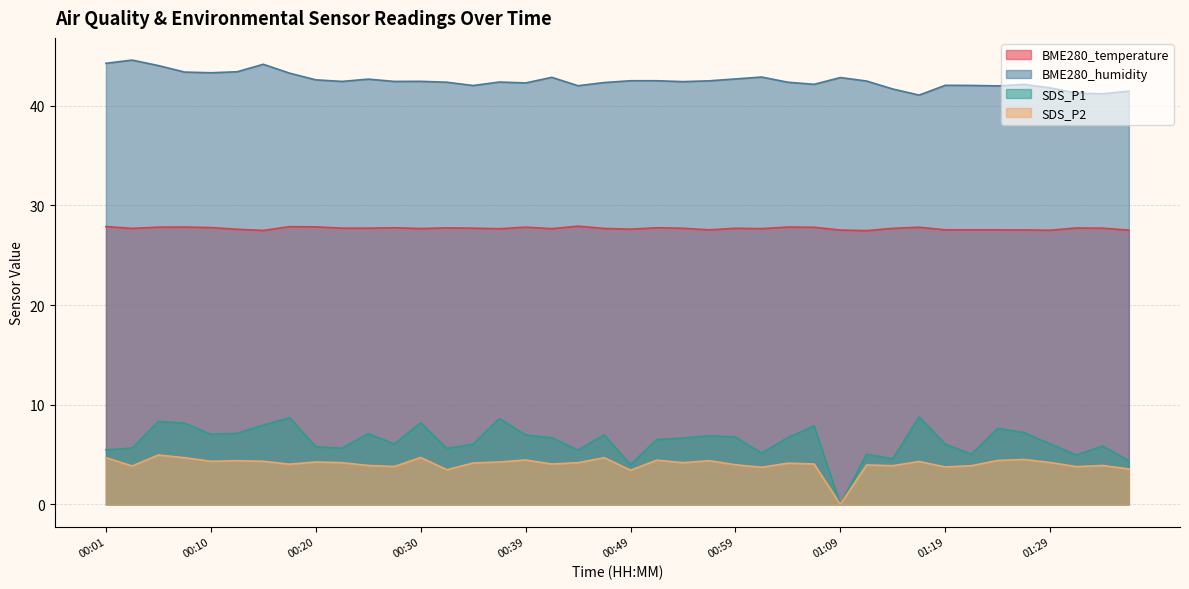

At which category is the sum across all series the highest?

00:05